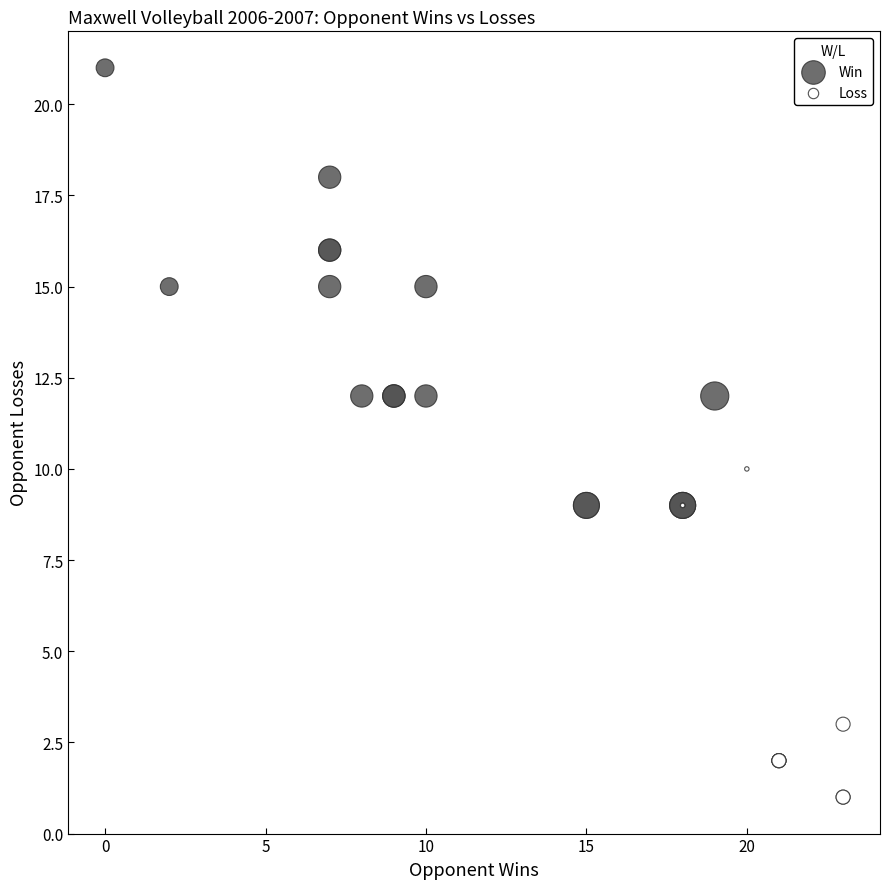

Which series reaches the minimum Y coordinate?

Loss